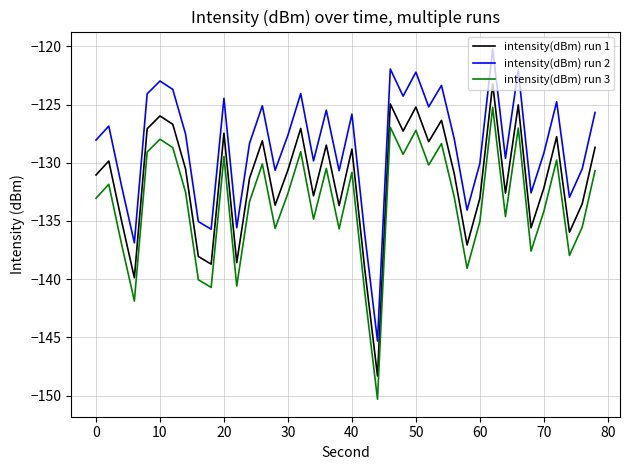

What is the difference between the maximum and minimum values in the intensity(dBm) run 3 series?

25.1